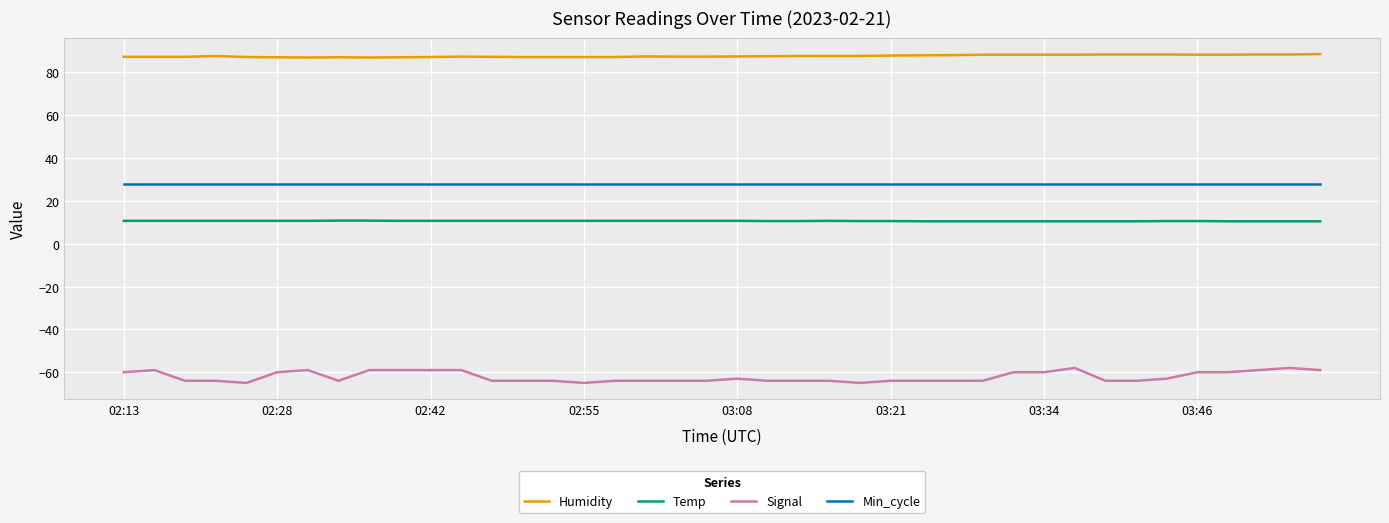

Rank the series by their maximum value, from highest to lowest.

Humidity, Min_cycle, Temp, Signal